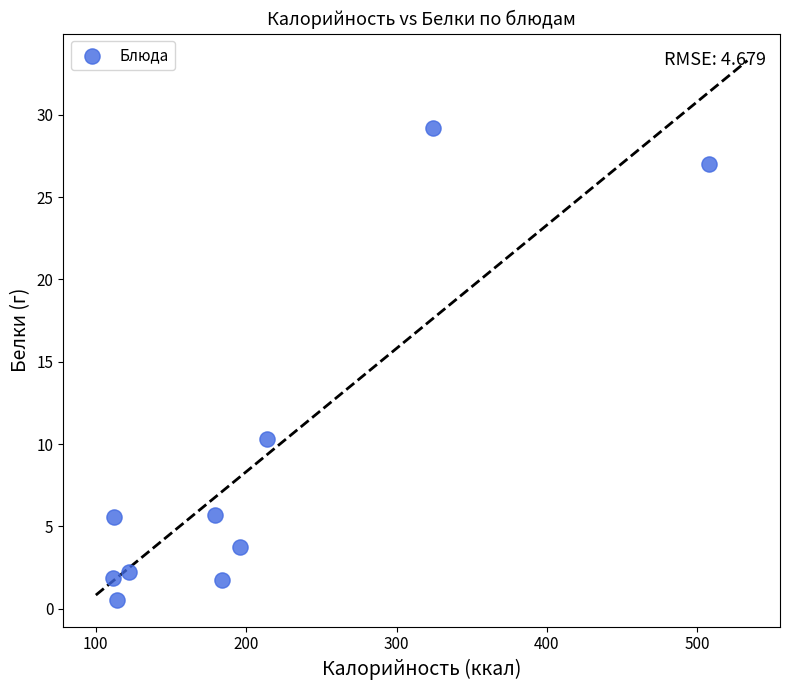

What Y value in the scatter plot is closest to 14?

10.3